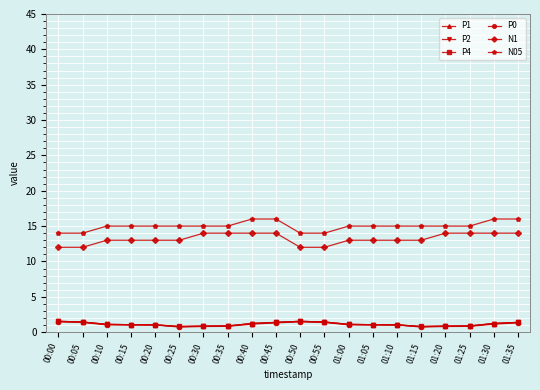

True or false: N1 has more than 1 points higher than both neighbors.

False